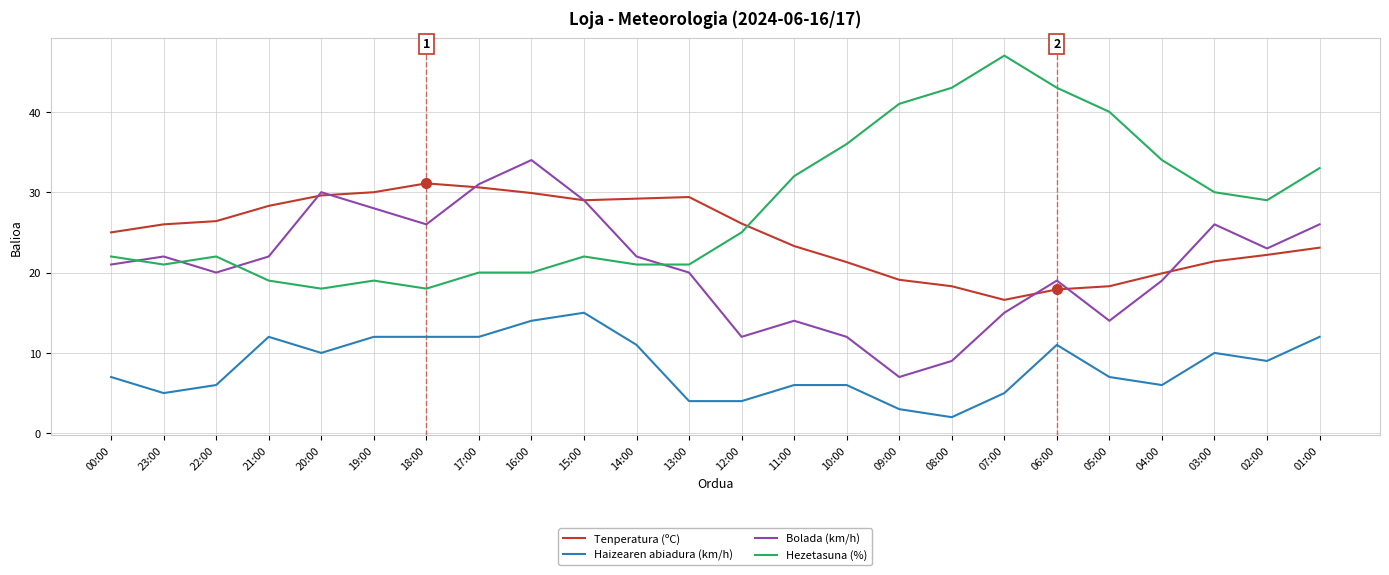

What is the lowest value of the Haizearen abiadura (km/h) series?

2.0